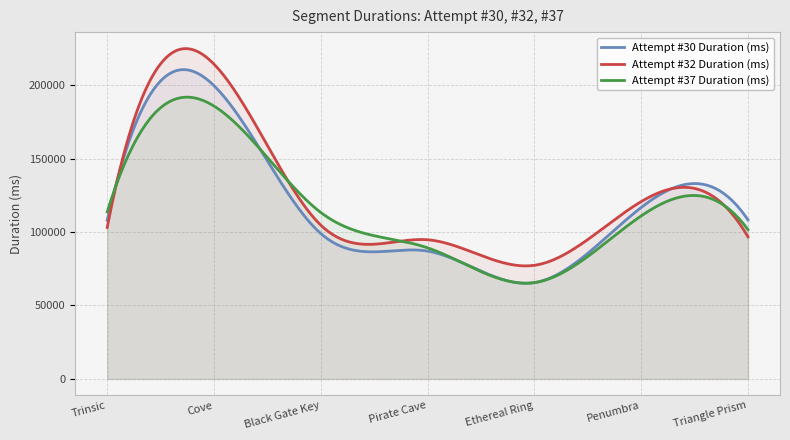

At which category is the sum across all series the highest?

Cove